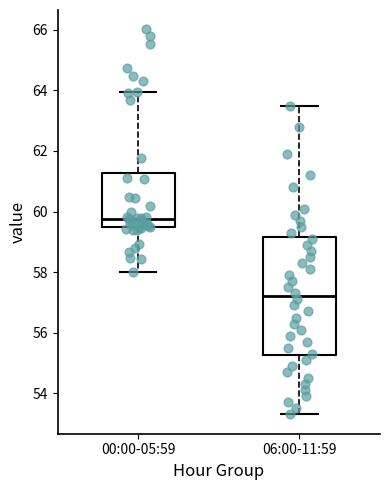

Which box has the lowest median line?

06:00-11:59